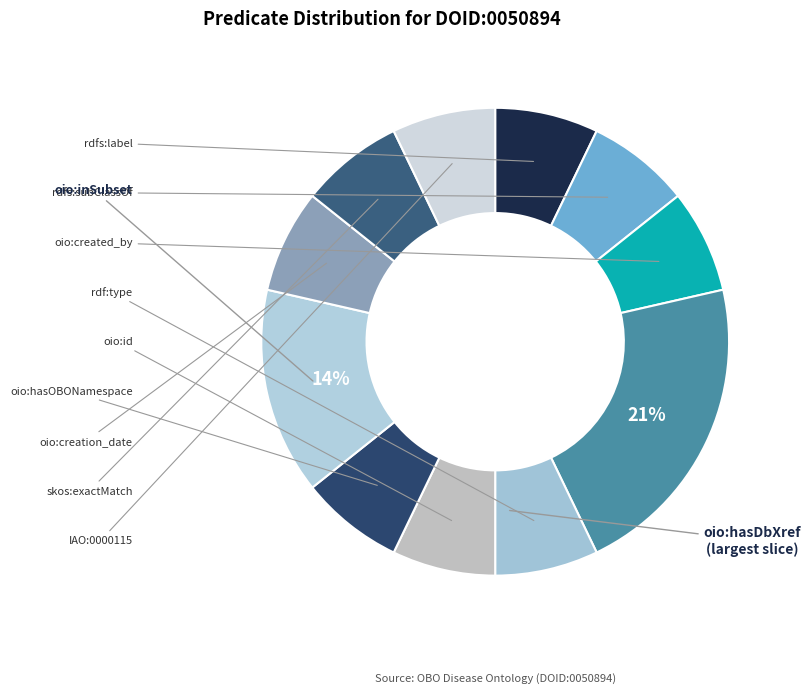

Count the number of slices in the pie.

11